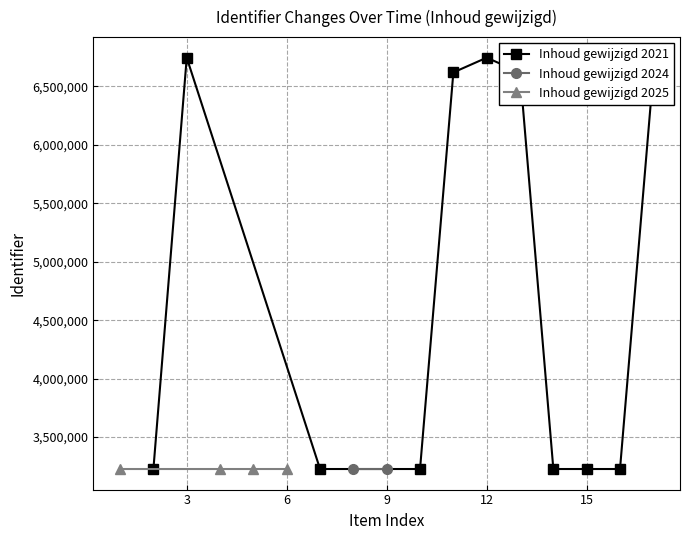

What is the maximum value for Inhoud gewijzigd 2021?

6744169